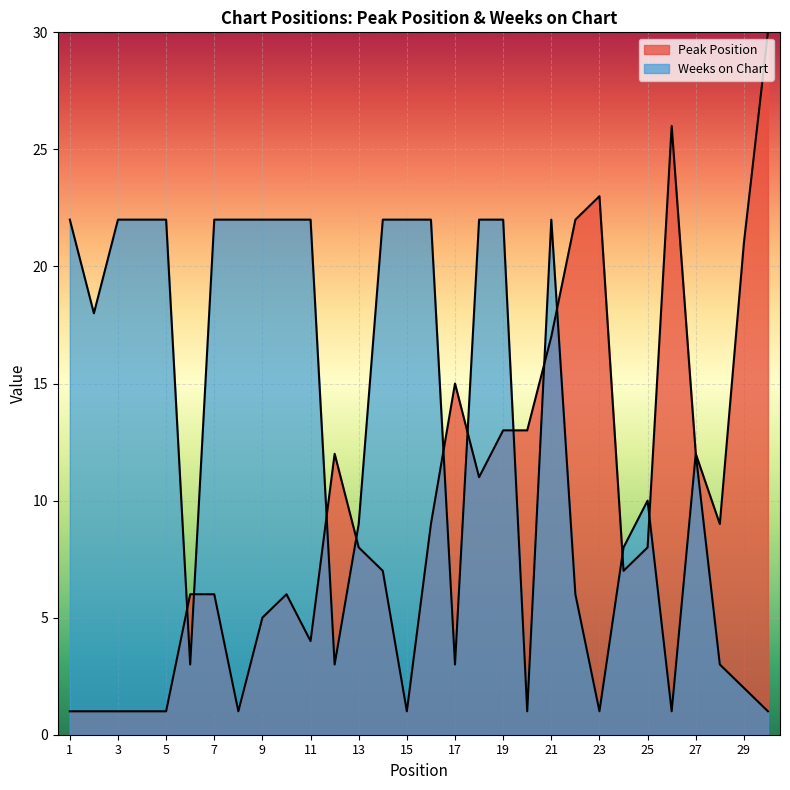

How many lines are shown in the chart?

2